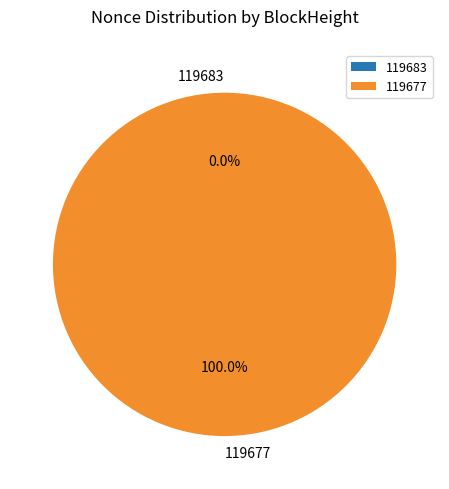

What is the change in value from 119683 to 119677?

+50475